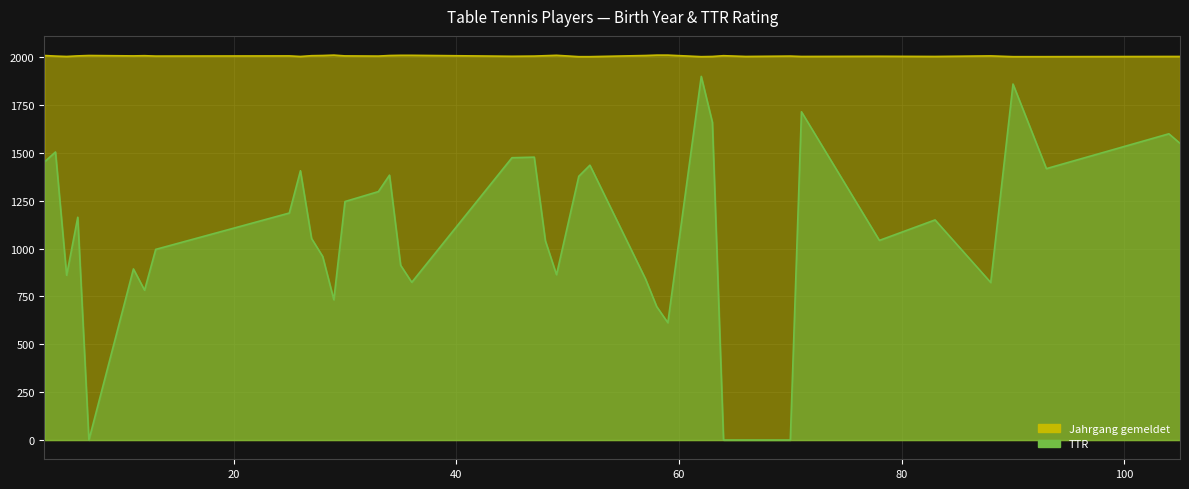

The value of Jahrgang gemeldet at 29 is 2011. True or false?

True